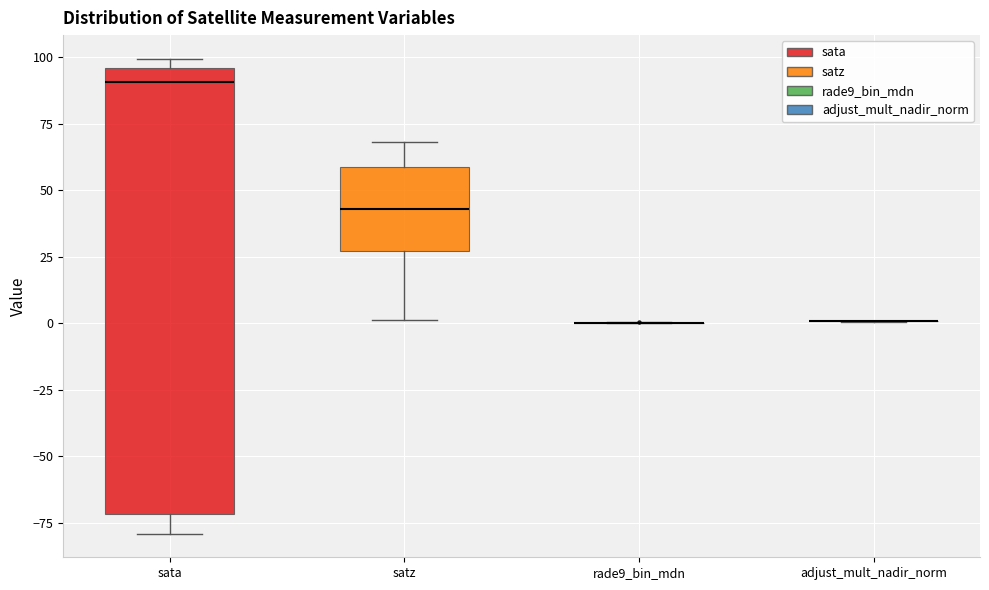

Reading left to right, read every box against the y-axis: the position of its median line, the range the box covers, and the ends of its whiskers. The values are not printed on the chart, so give them approximately, as read against the axis.

sata: median 90, box -70 to 95, whiskers -80 to 100
satz: median 45, box 25 to 60, whiskers 0 to 70
rade9_bin_mdn: box collapsed to a line at 0, whiskers 0 to 0
adjust_mult_nadir_norm: box collapsed to a line at 0, whiskers 0 to 0